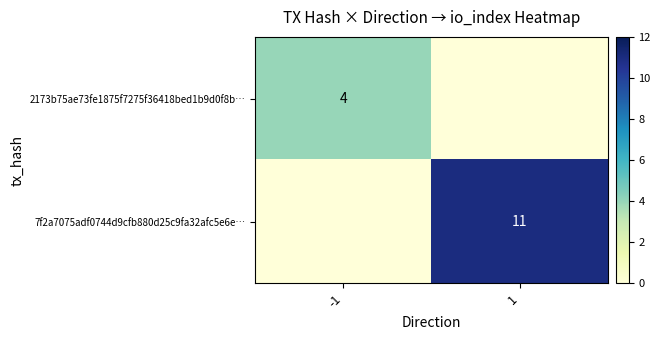

True or false: 2173b75ae73fe1875f7275f36418bed1b9d0f8b… has a value of 4 at -1.

True